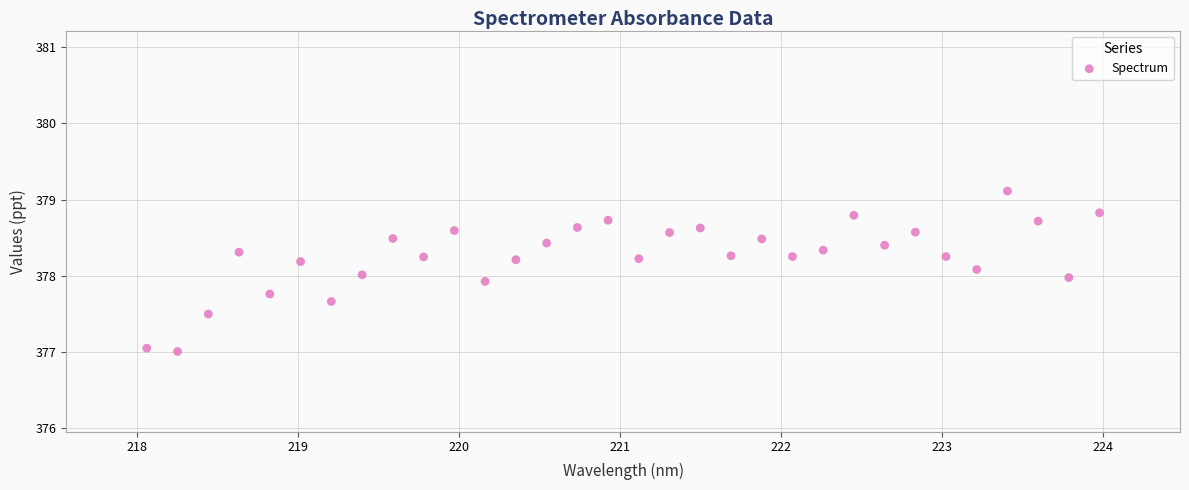

What is the range of Y values (max minus min)?

2.1